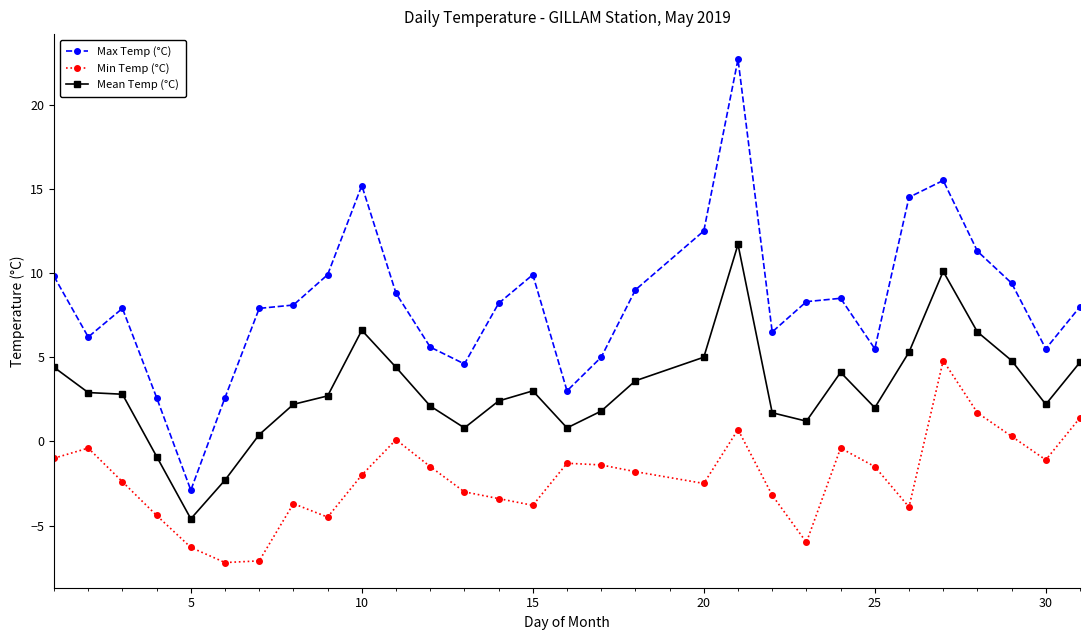

Does the chart display data point markers on the line(s)?

Yes